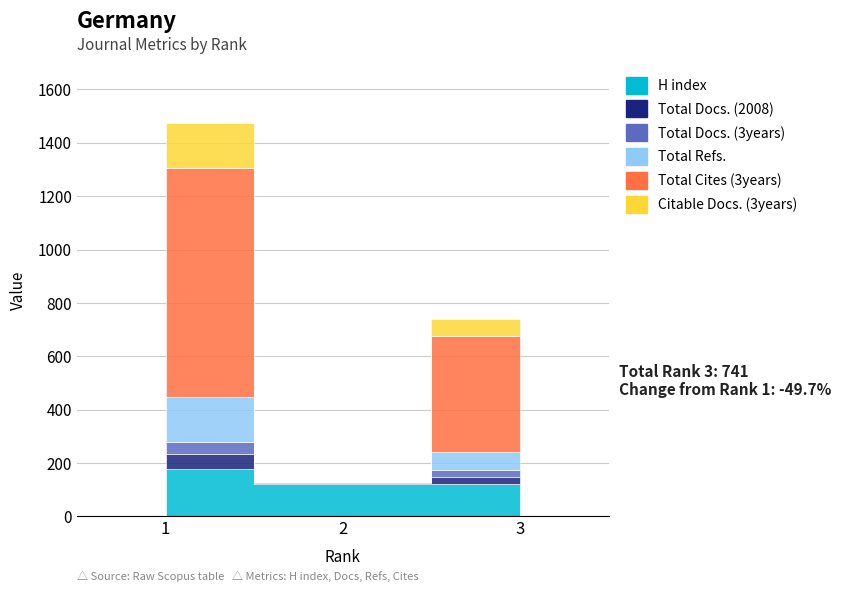

How many values in the Total Cites (3years) series are below 434?

1